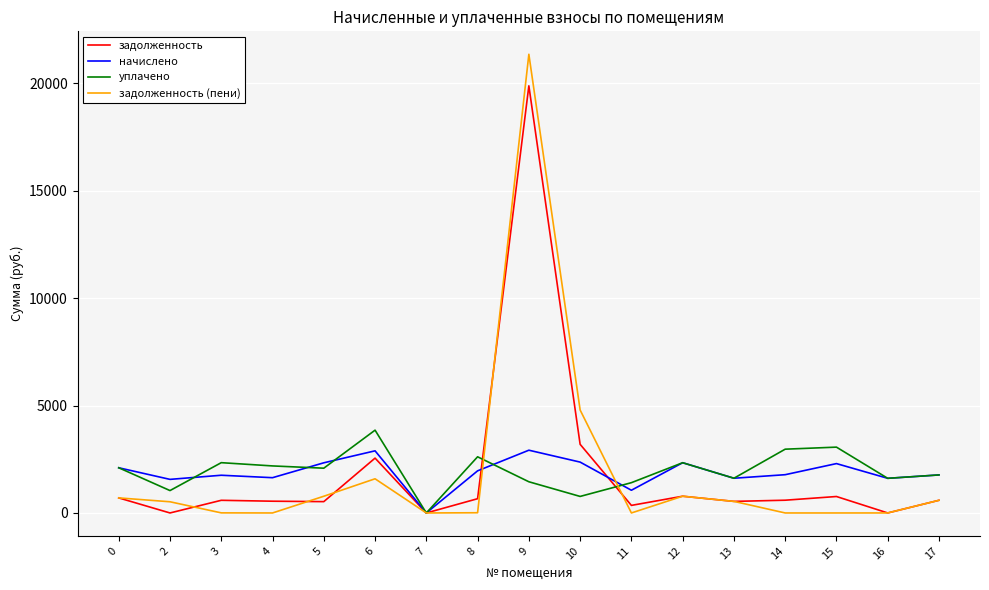

List the series in order of their peak value, highest first.

задолженность (пени), задолженность, уплачено, начислено